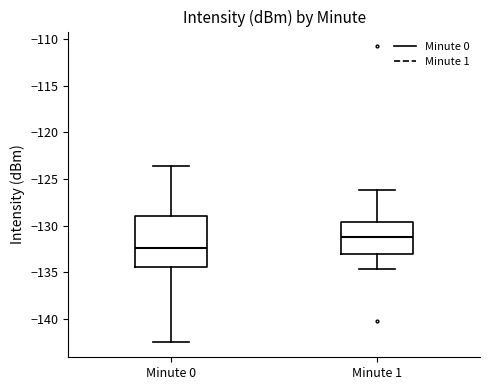

Reading left to right, transcribe this box plot: for each box, give where its median line is, the range the box spans, and where its two whiskers end, as read against the y-axis. The values are not printed on the chart, so give them approximately, as read against the axis.

Minute 0: median -132.5, box -134.5 to -129.0, whiskers -142.5 to -123.5
Minute 1: median -131.0, box -133.0 to -129.5, whiskers -134.5 to -126.0